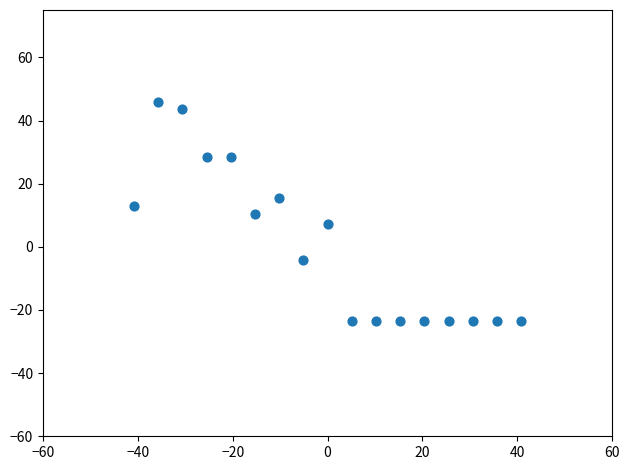

What is the range of X values (max minus min)?

81.6